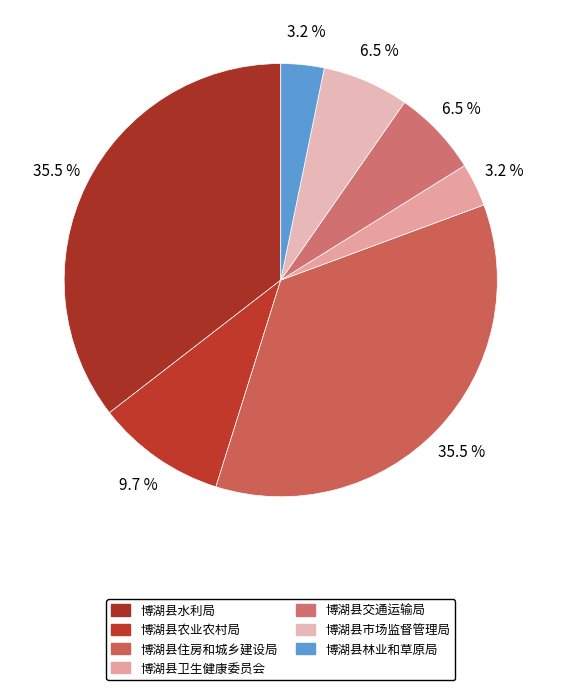

To the nearest percent, what is the average slice percentage?

14%